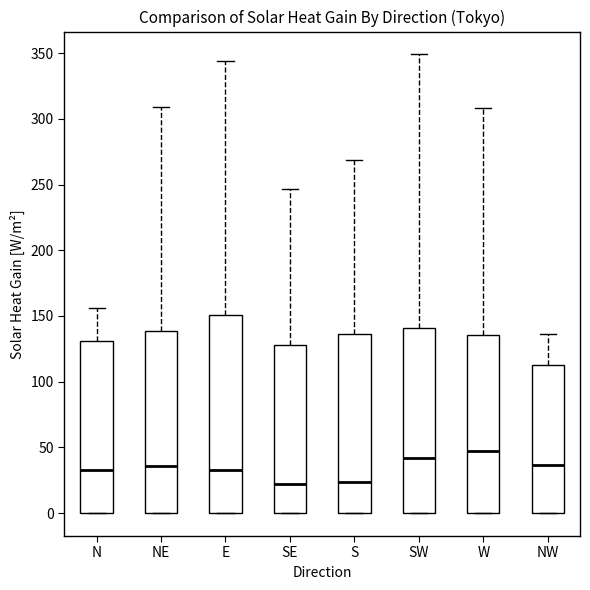

Where is the upper edge of the box for SW on the y-axis? The values are not printed on the chart, so give them approximately, as read against the axis.

140